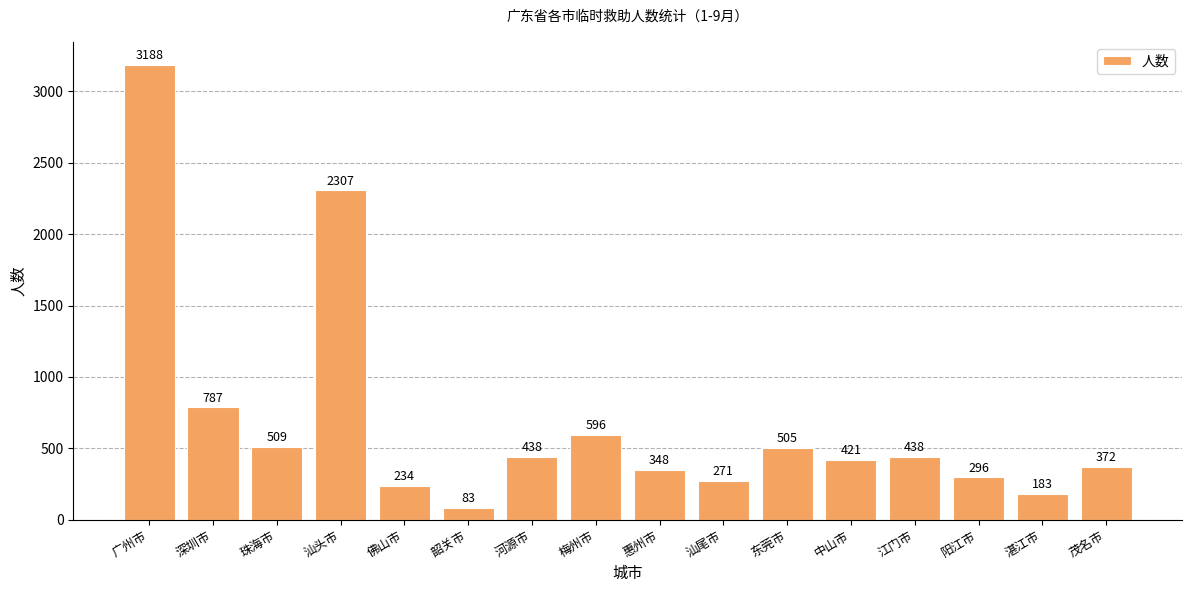

What is the maximum value shown in the chart?

3188